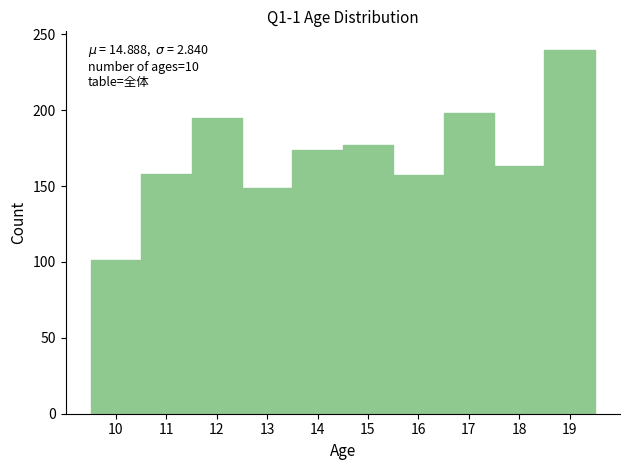

Which range on the x-axis has the tallest bar?

18.5 to 19.5